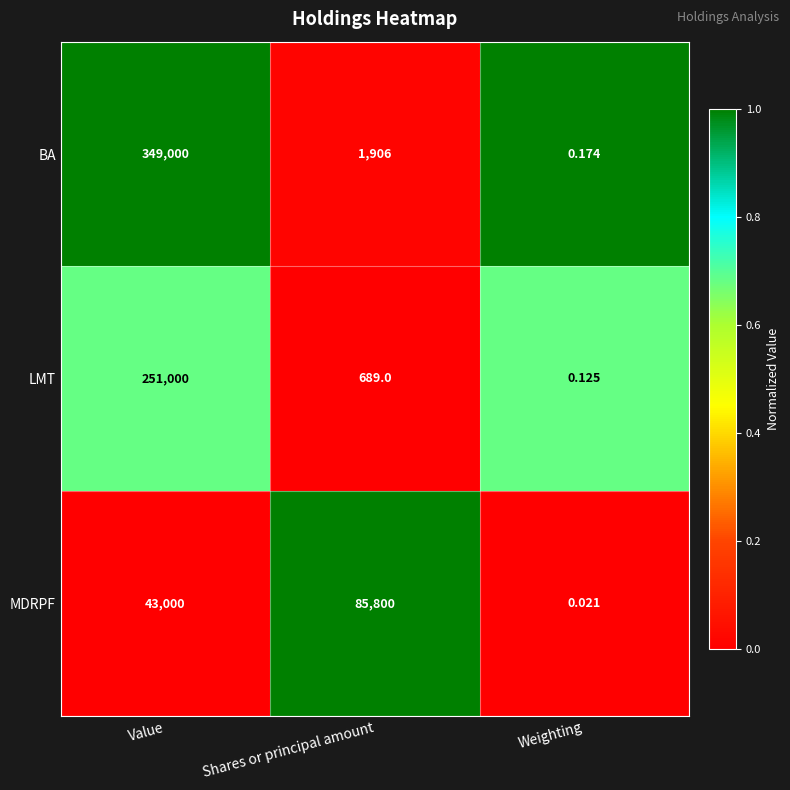

Which series changed the most between Value and Weighting?

BA